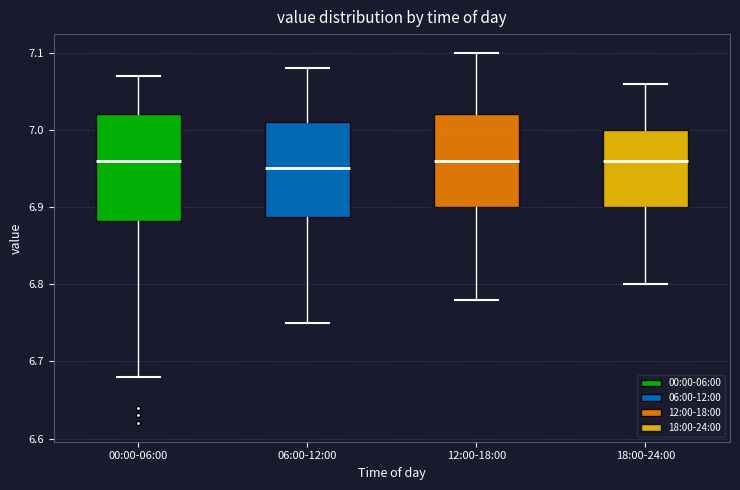

Reading left to right, transcribe this box plot: for each box, give where its median line is, the range the box spans, and where its two whiskers end, as read against the y-axis. The values are not printed on the chart, so give them approximately, as read against the axis.

00:00-06:00: median 6.96, box 6.88 to 7.02, whiskers 6.68 to 7.07
06:00-12:00: median 6.95, box 6.89 to 7.01, whiskers 6.75 to 7.08
12:00-18:00: median 6.96, box 6.90 to 7.02, whiskers 6.78 to 7.10
18:00-24:00: median 6.96, box 6.90 to 7.00, whiskers 6.80 to 7.06